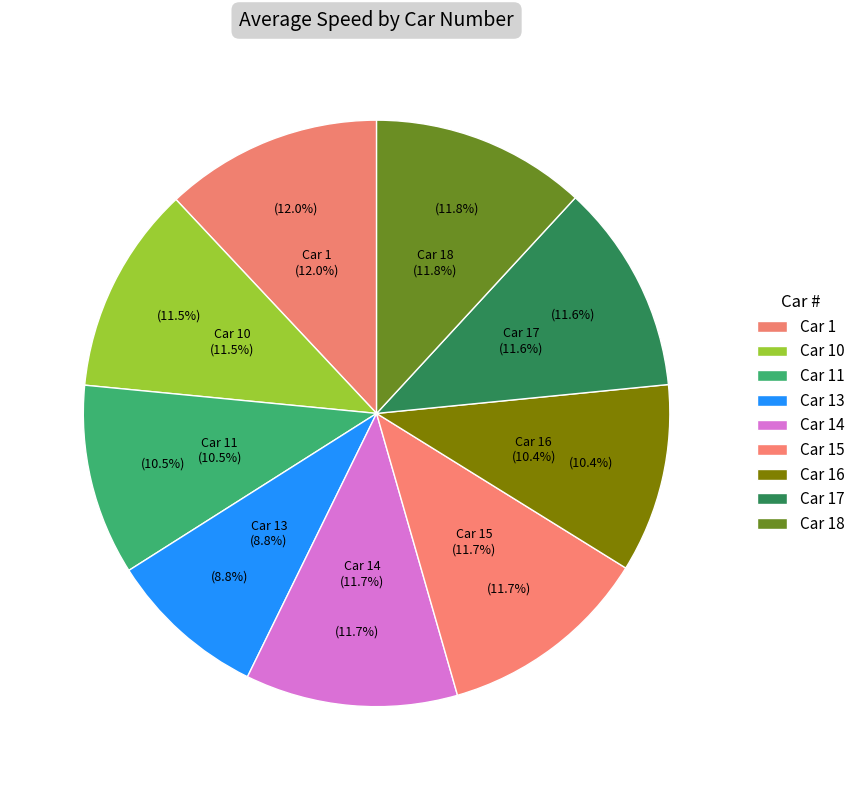

Is there a majority slice in this chart?

No